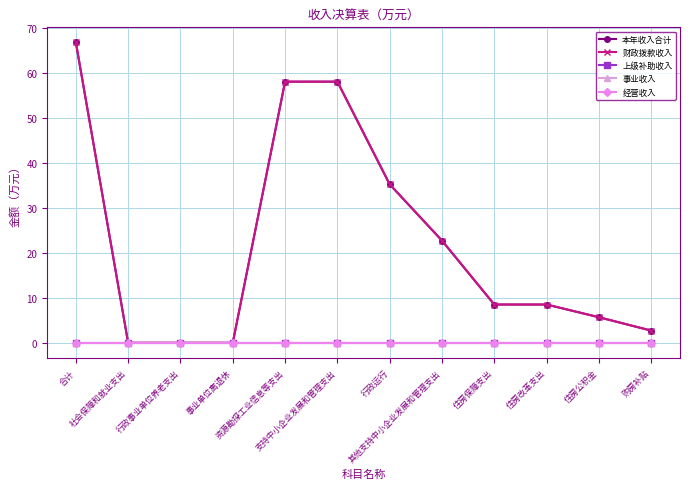

At which label does 事业收入 reach its peak?

合计